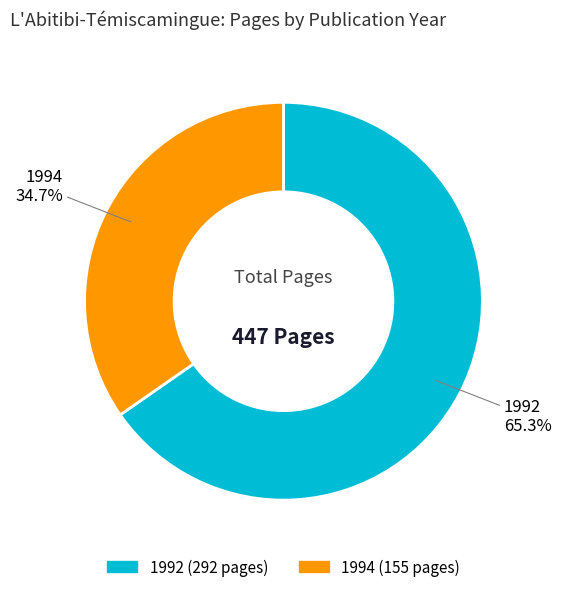

Is it true that 1994 is 25% of the pie?

False